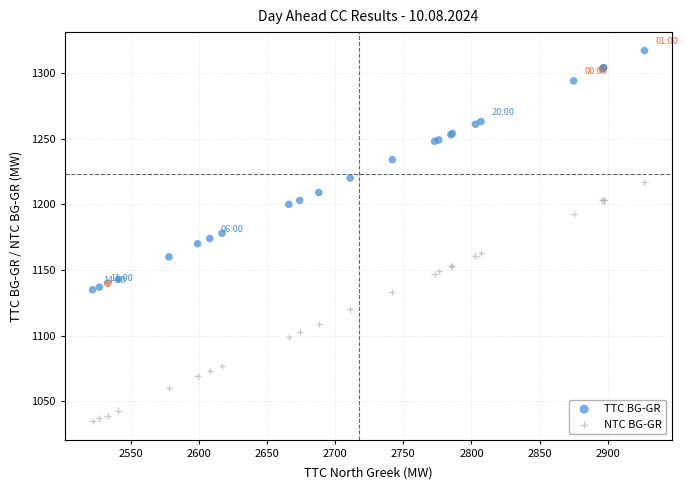

Which series contains the highest Y value?

TTC BG-GR